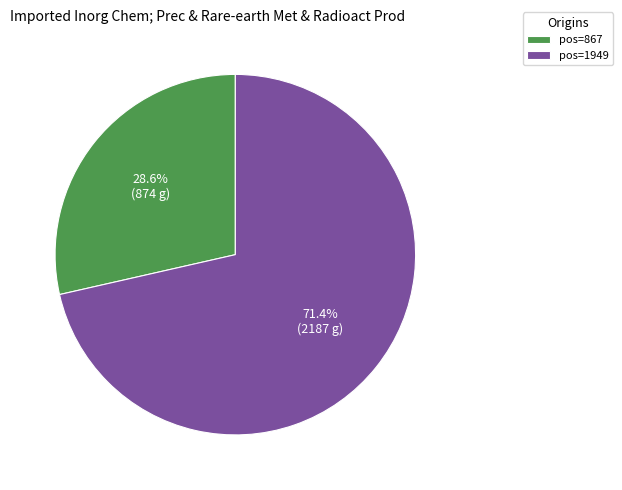

Which slice is the largest?

pos=1949